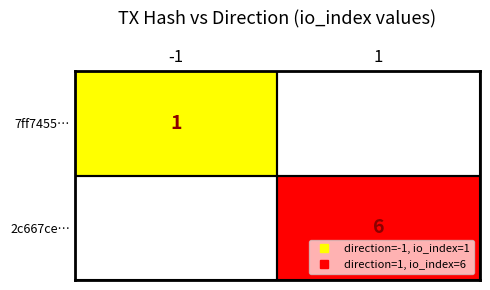

Is it true that 2c667ce… equals 6.0 at 1?

True